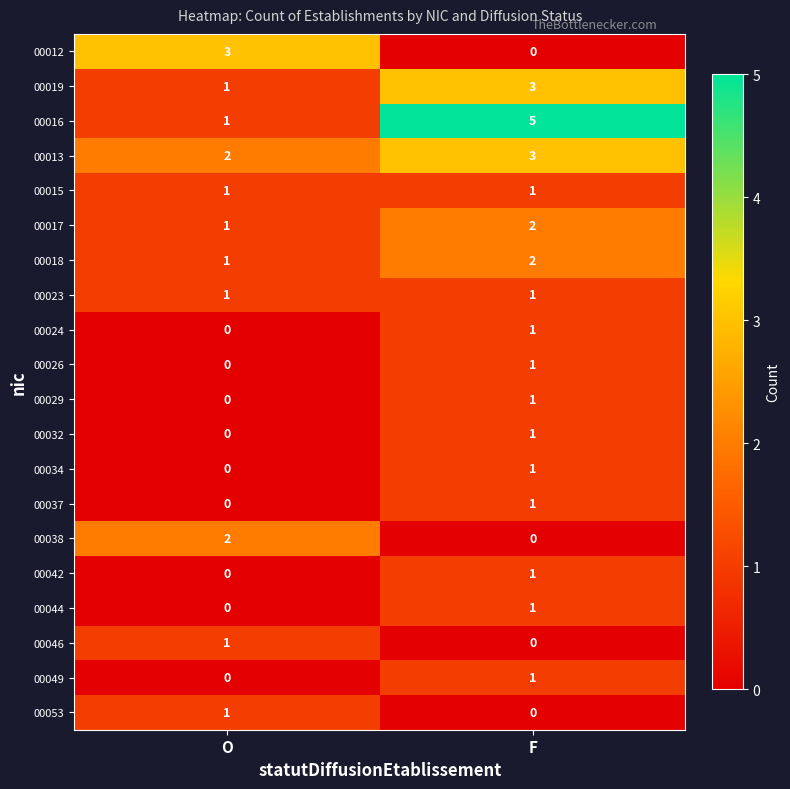

Rank the categories by 00053 value from highest to lowest.

O, F